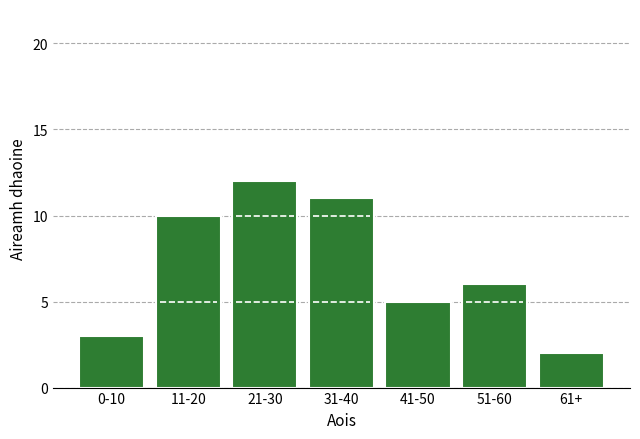

Reading right to left, transcribe all the data shown in this chart.

61+=2	51-60=6	41-50=5	31-40=11	21-30=12	11-20=10	0-10=3